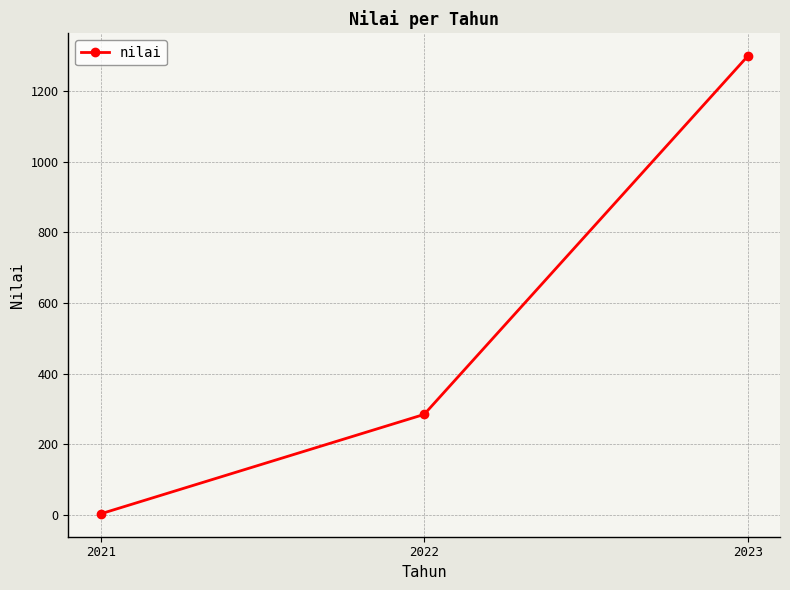

List the labels in order of value, largest first.

2023, 2022, 2021